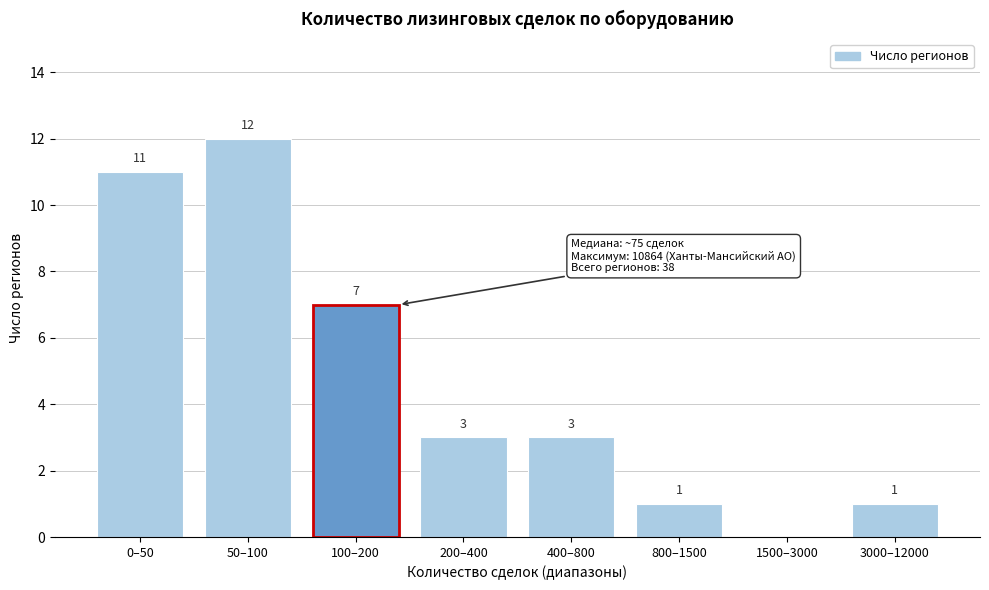

Reading left to right, extract all data points from this chart.

0–50=11	50–100=12	100–200=7	200–400=3	400–800=3	800–1500=1	1500–3000=0	3000–12000=1